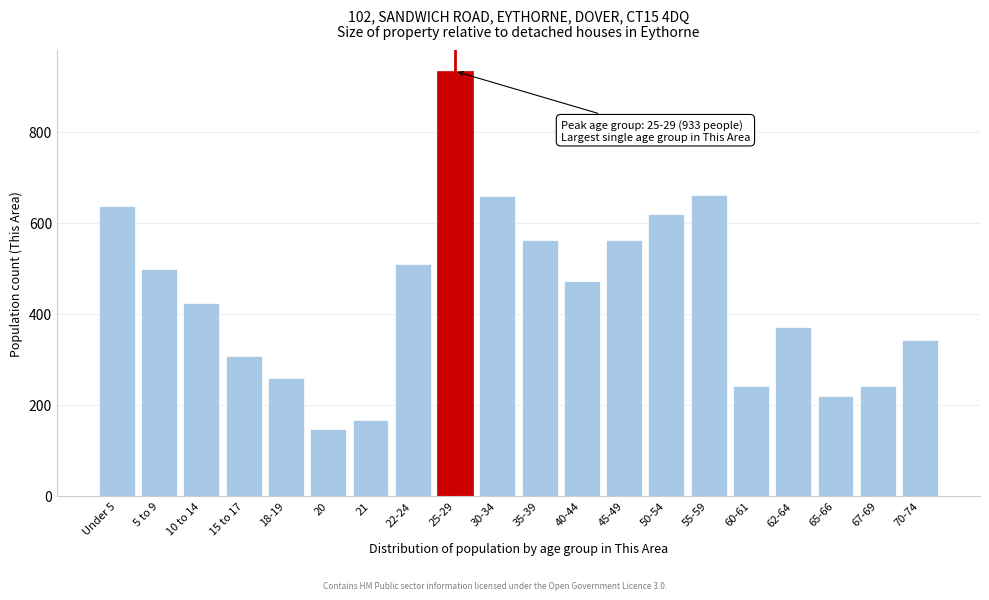

The value at 30-34 is 341. True or false?

False